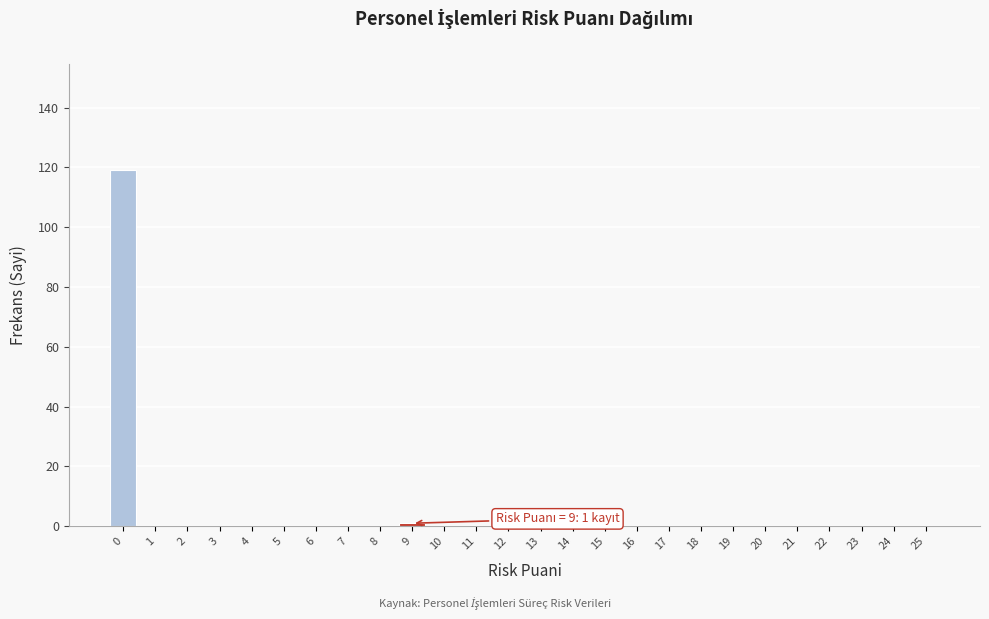

Reading left to right, transcribe all the data shown in this chart.

0=119	1=0	2=0	3=0	4=0	5=0	6=0	7=0	8=0	9=1	10=0	11=0	12=0	13=0	14=0	15=0	16=0	17=0	18=0	19=0	20=0	21=0	22=0	23=0	24=0	25=0